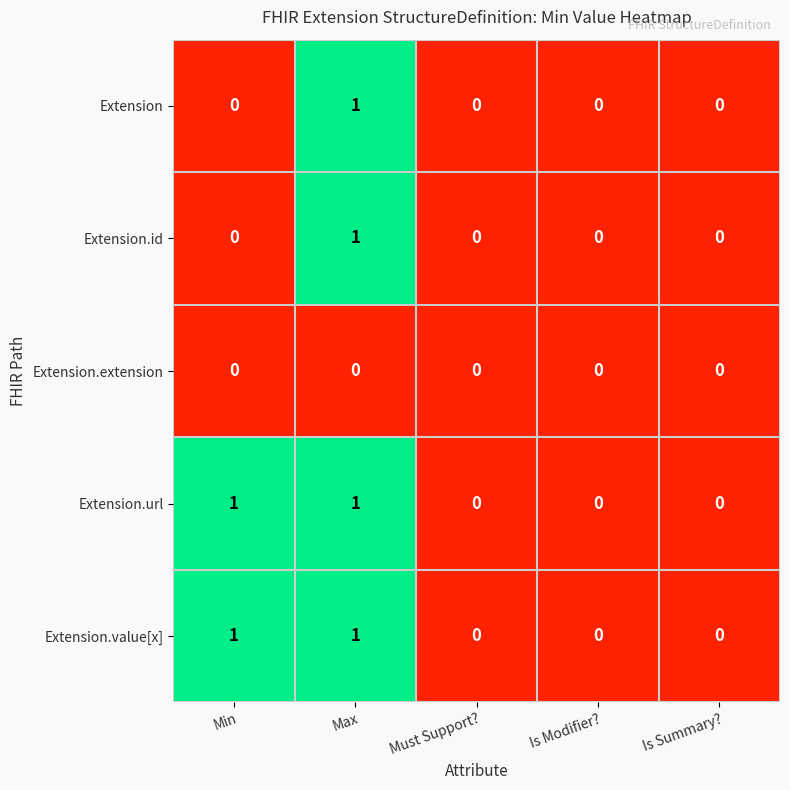

How many positive values does the Extension.value[x] series have?

2